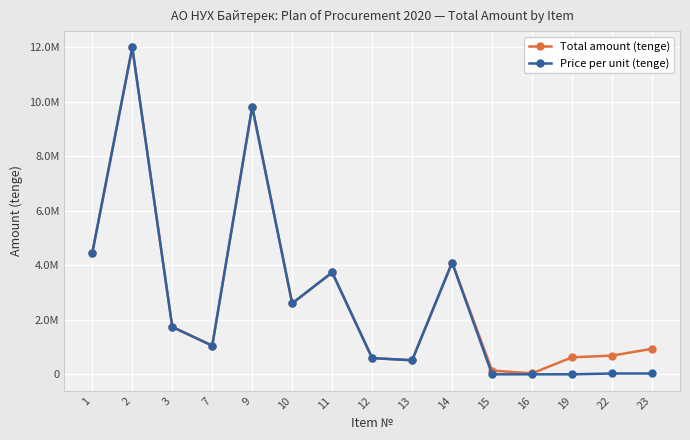

At which category does Total amount (tenge) reach its first local valley?

7